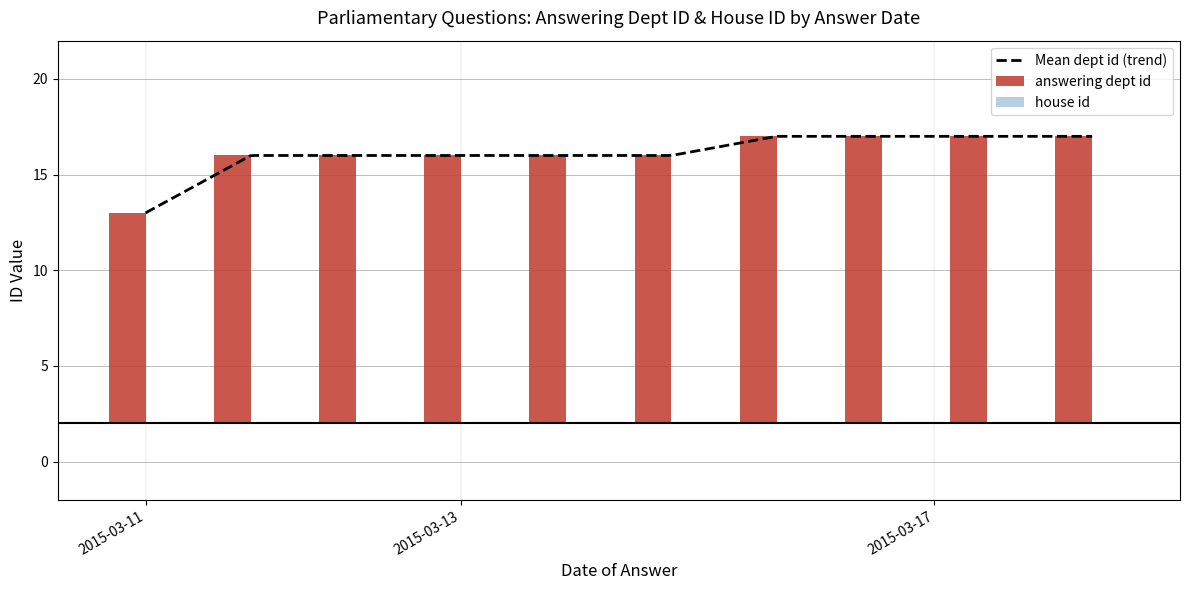

What is the minimum value for Mean dept id (trend)?

13.0